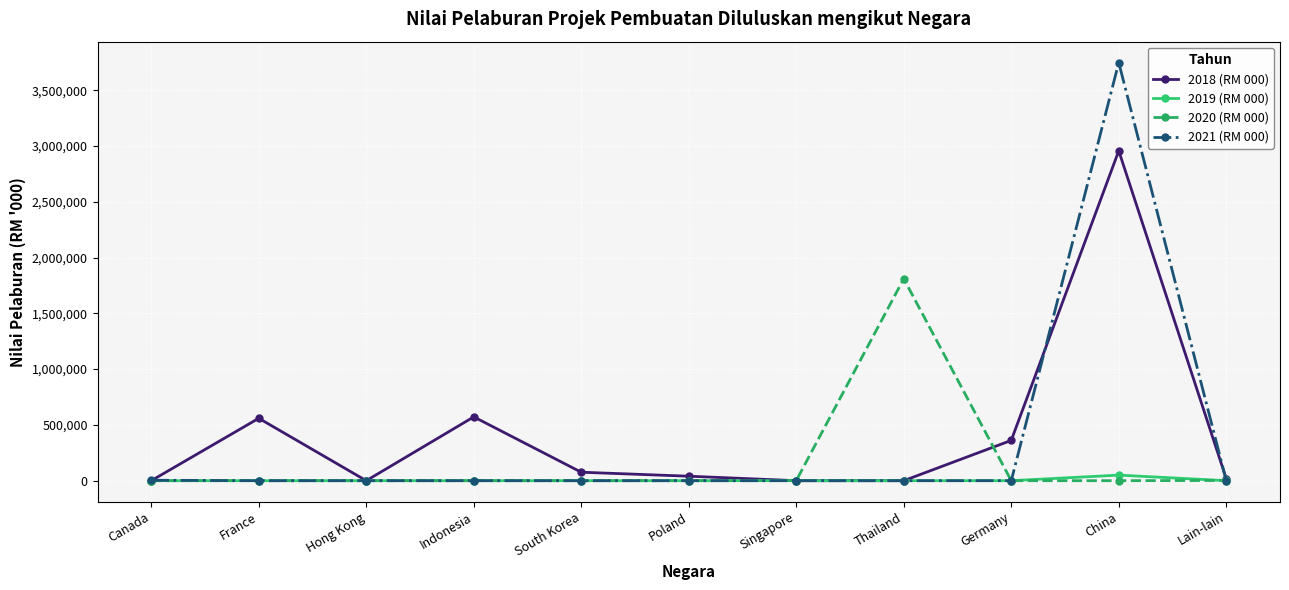

Count the number of data series in this chart.

4